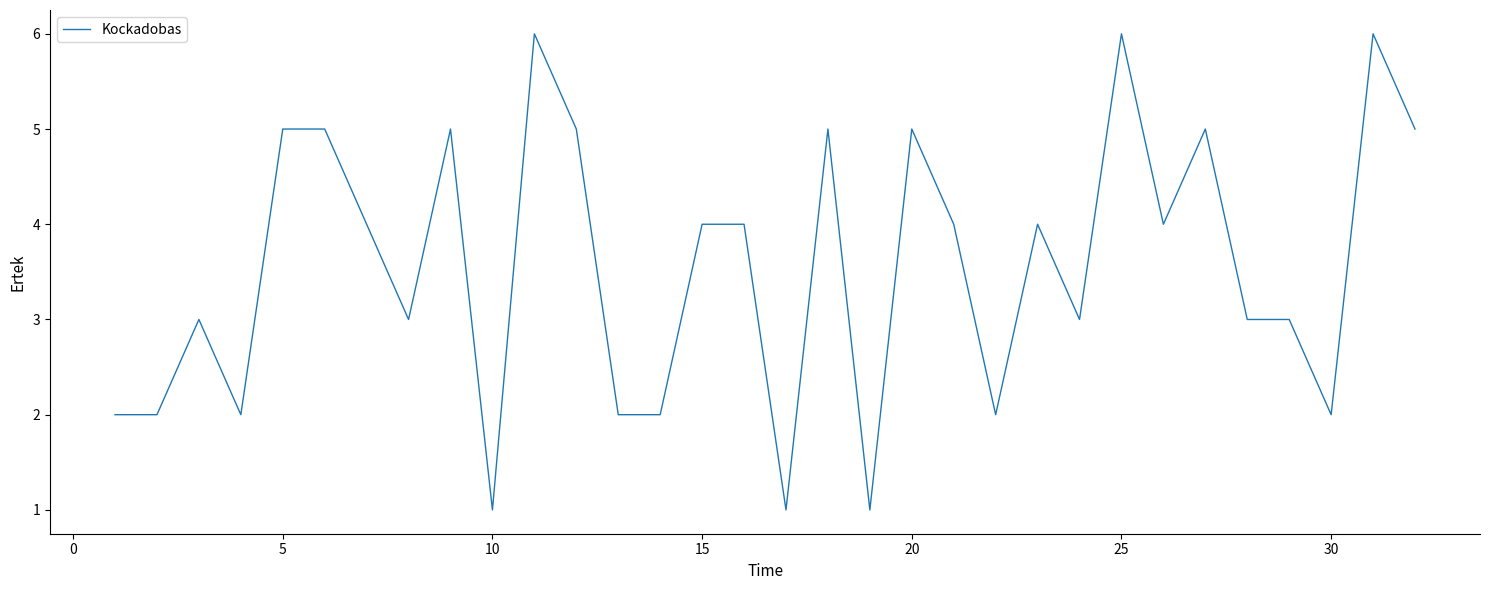

Count the number of categories in the chart.

32